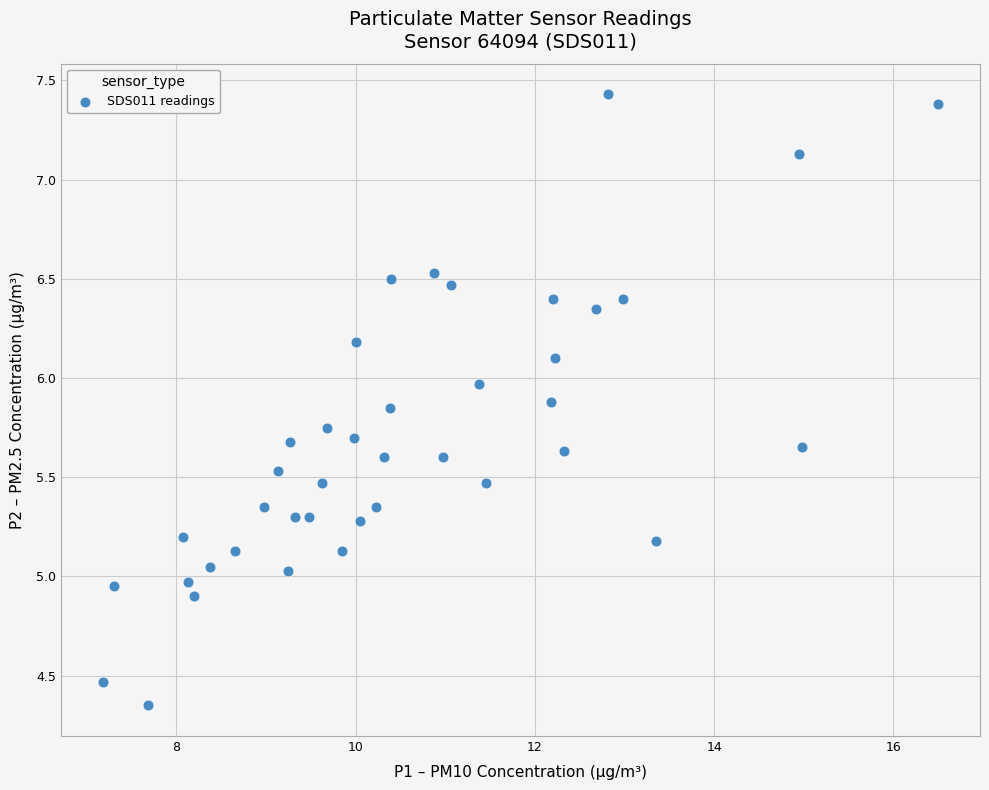

What is the range of Y values (max minus min)?

3.1